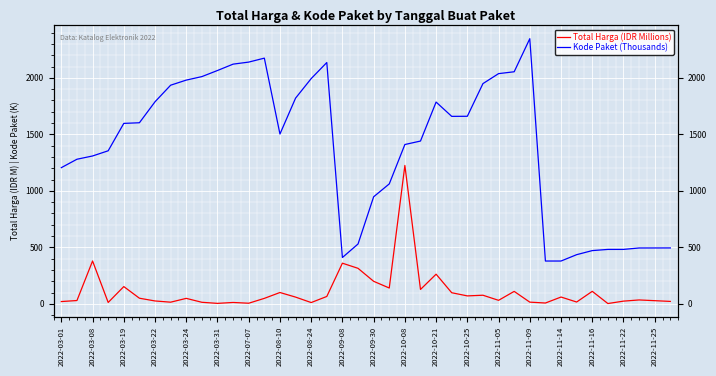

What is the difference between the maximum and minimum values in the Total Harga (IDR Millions) series?

1222.3